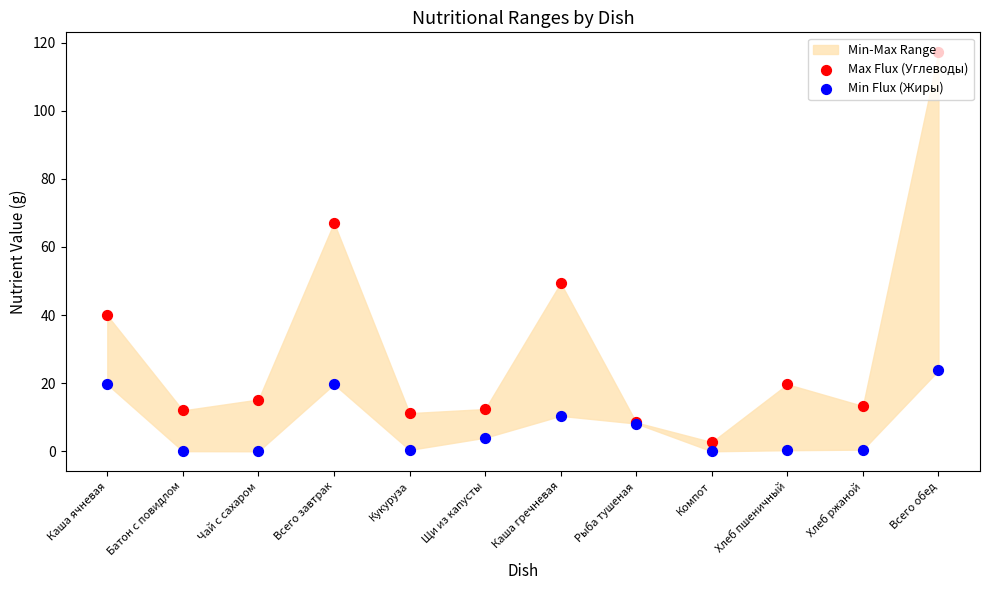

Which series has the largest Y range (max minus min)?

Max Flux (Углеводы)